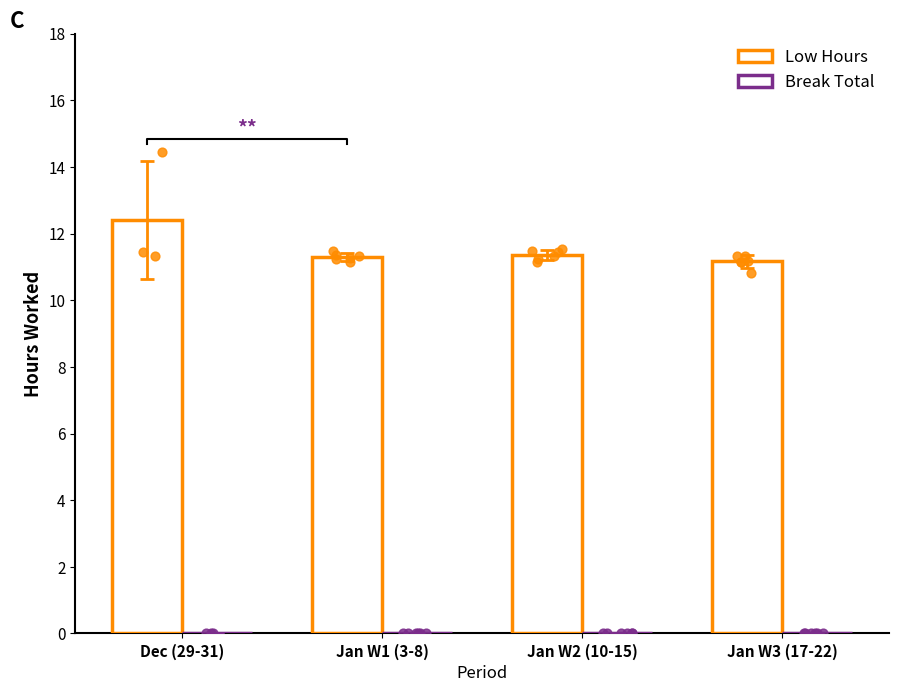

At how many categories does at least one series exceed 8?

4